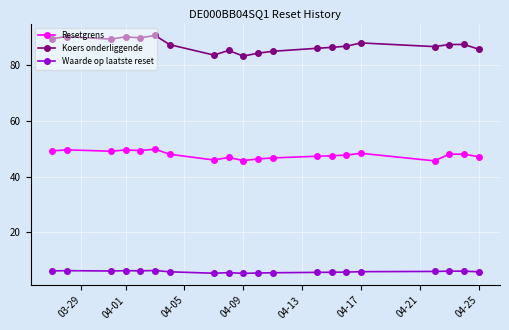

Is it true that Waarde op laatste reset equals 5.9 at 04-25?

True